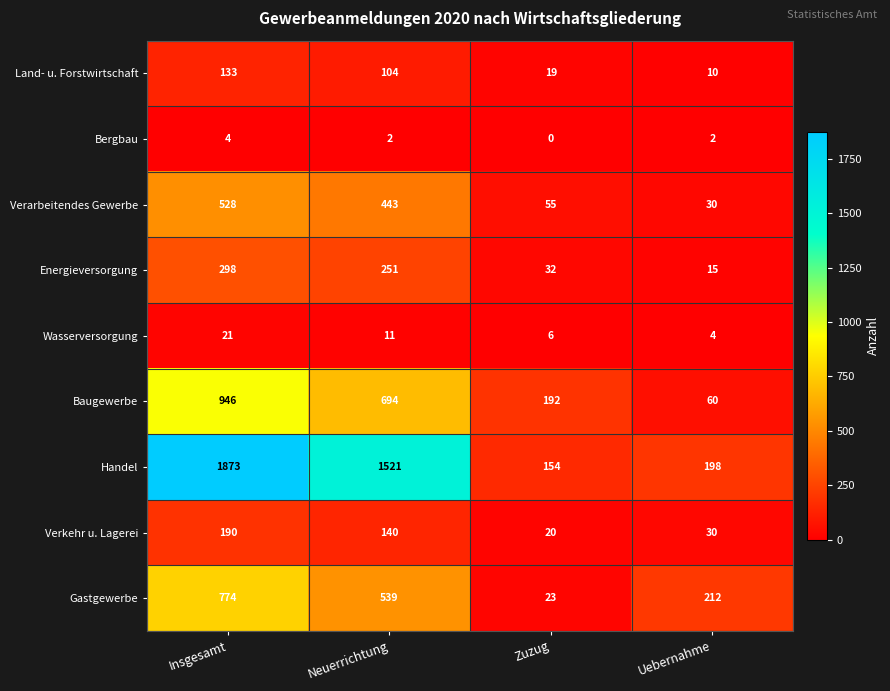

At Insgesamt, list the series in order from largest to smallest.

Handel, Baugewerbe, Gastgewerbe, Verarbeitendes Gewerbe, Energieversorgung, Verkehr u. Lagerei, Land- u. Forstwirtschaft, Wasserversorgung, Bergbau